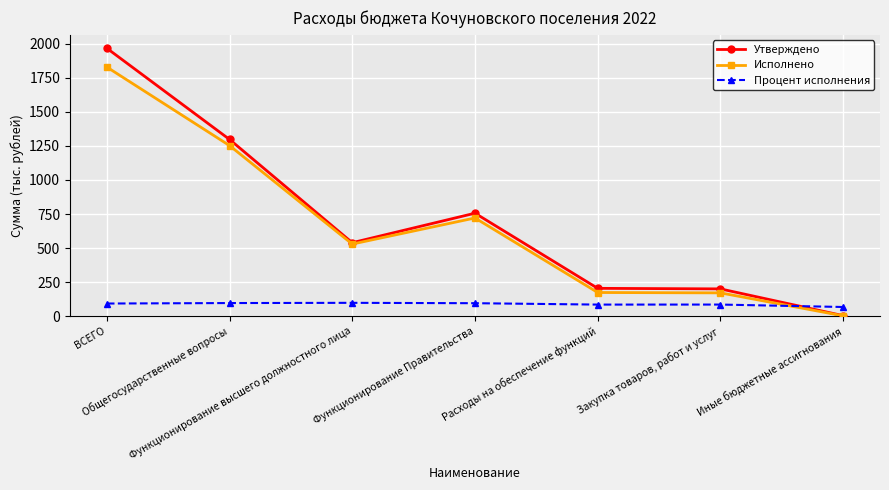

What is the maximum value for Процент исполнения?

98.1